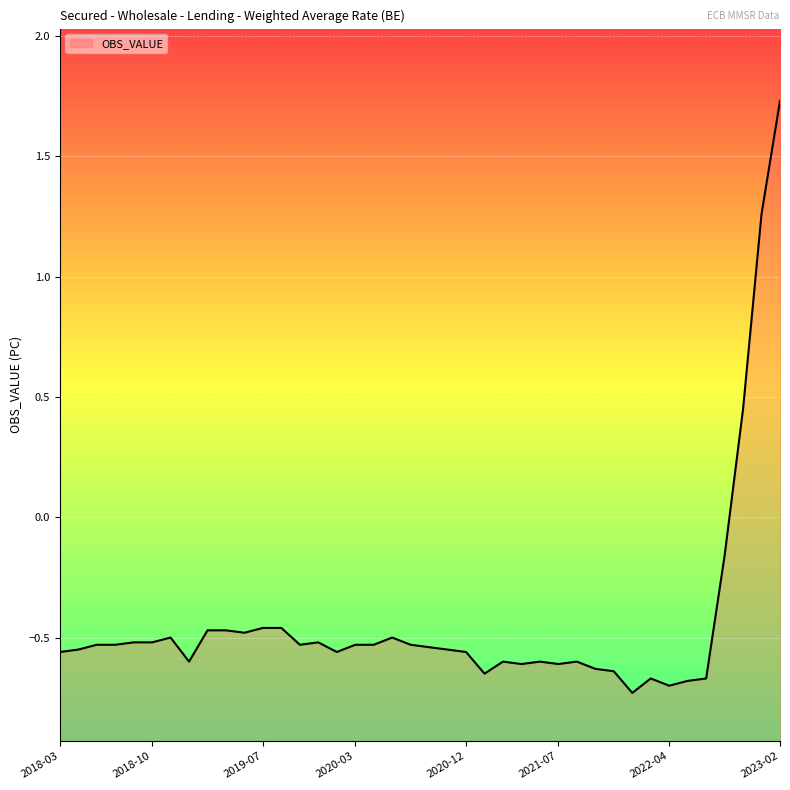

Count the number of categories in the chart.

40